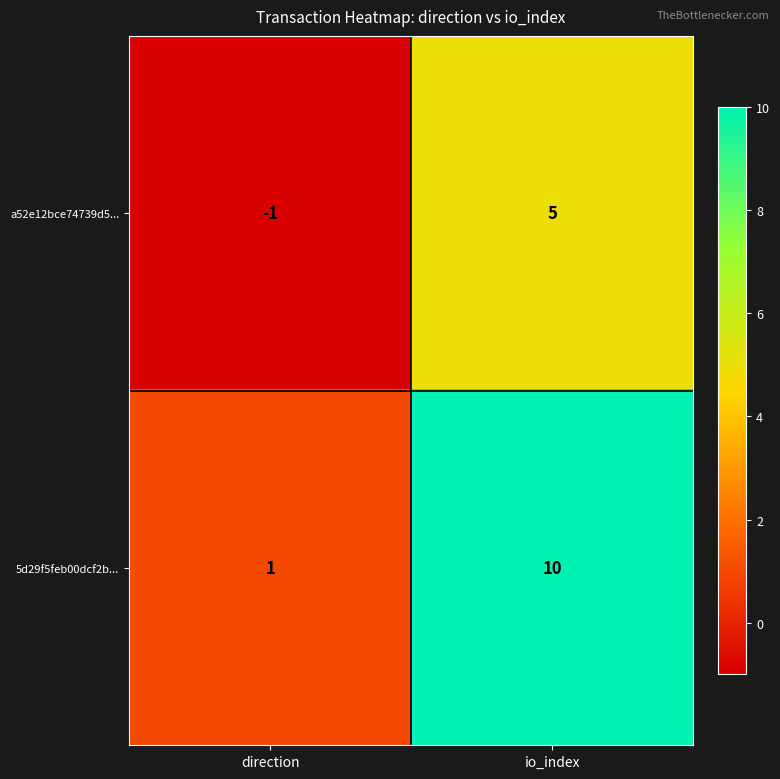

Which category has the highest value across all series?

io_index